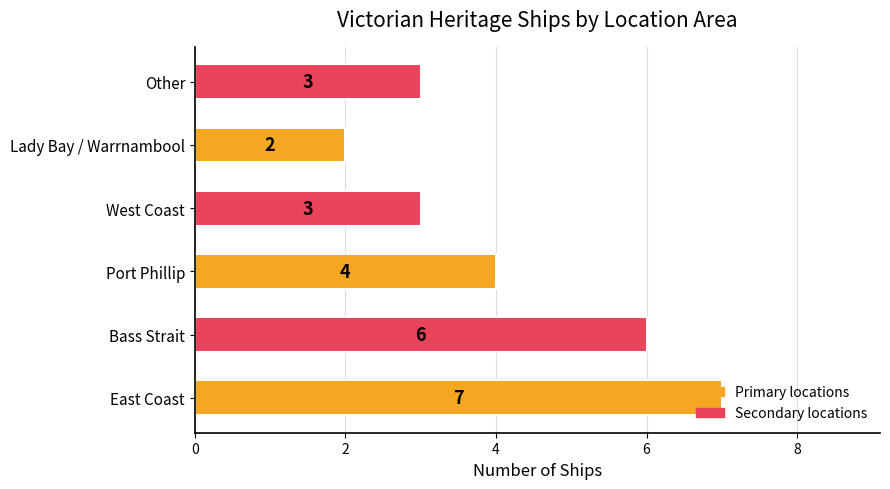

Between Lady Bay / Warrnambool and Port Phillip, which is larger?

Port Phillip